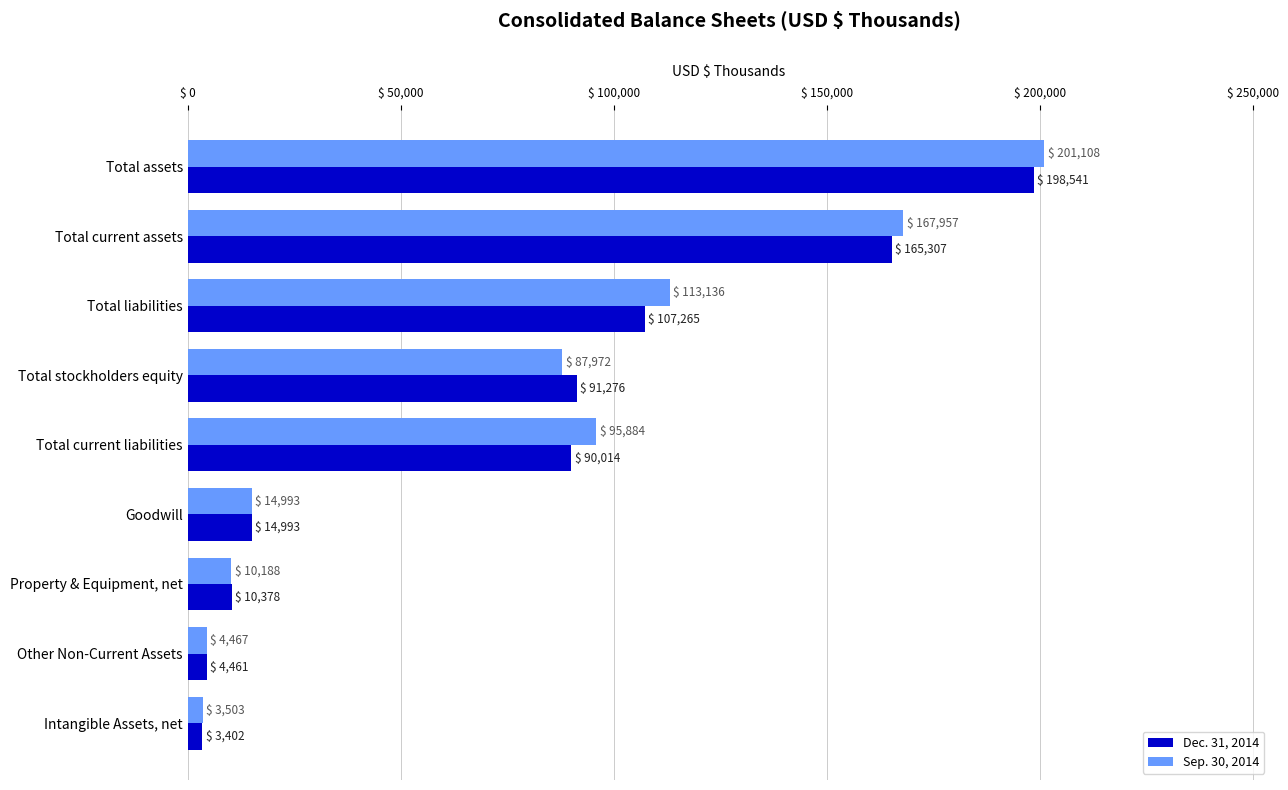

True or false: Dec. 31, 2014 has a value of 90014 at Total current liabilities.

True